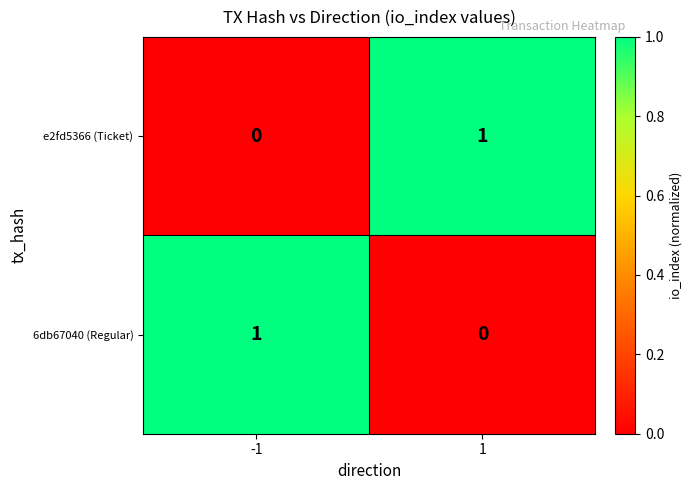

True or false: 6db67040 (Regular) has a value of -1 at 1.

False